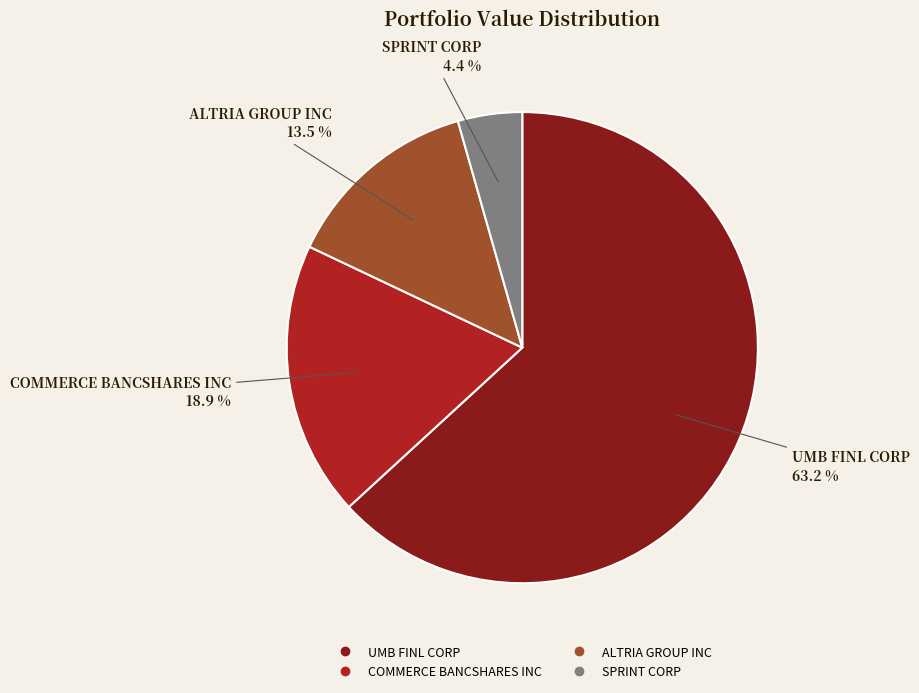

How many segments does this pie chart have?

4